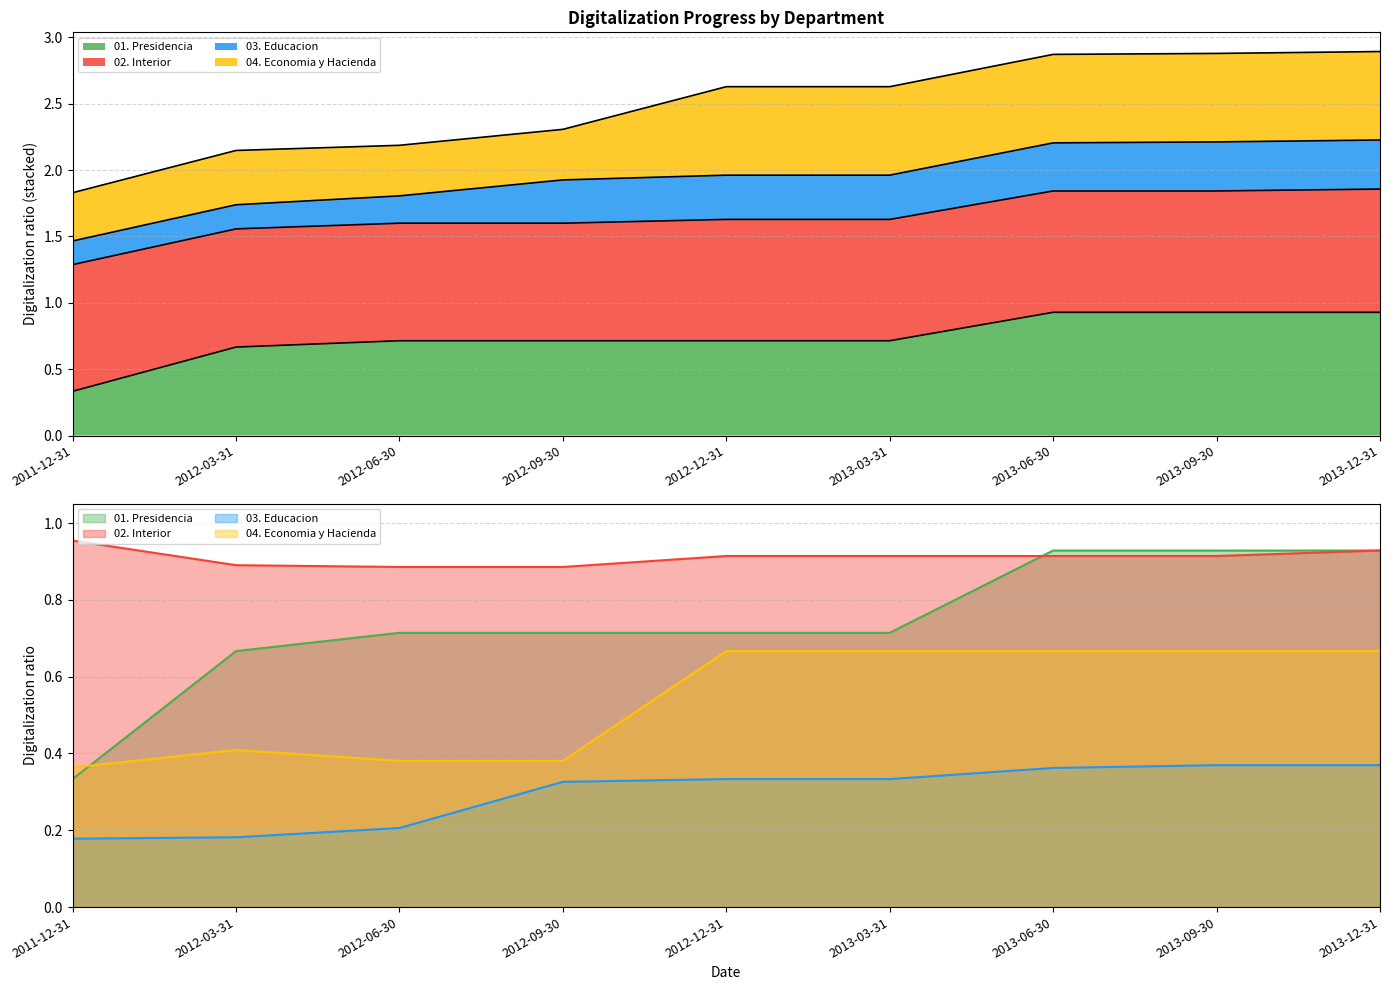

True or false: 04. Economia y Hacienda and 02. Interior cross at least once.

False